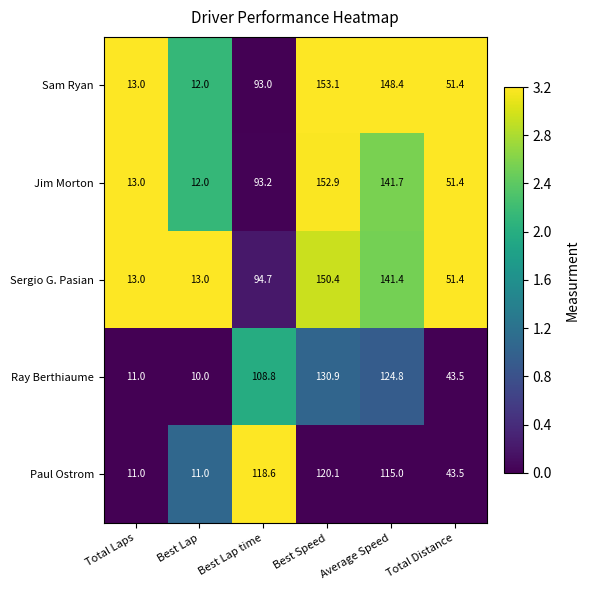

What is the sum of all Jim Morton values?

464.2